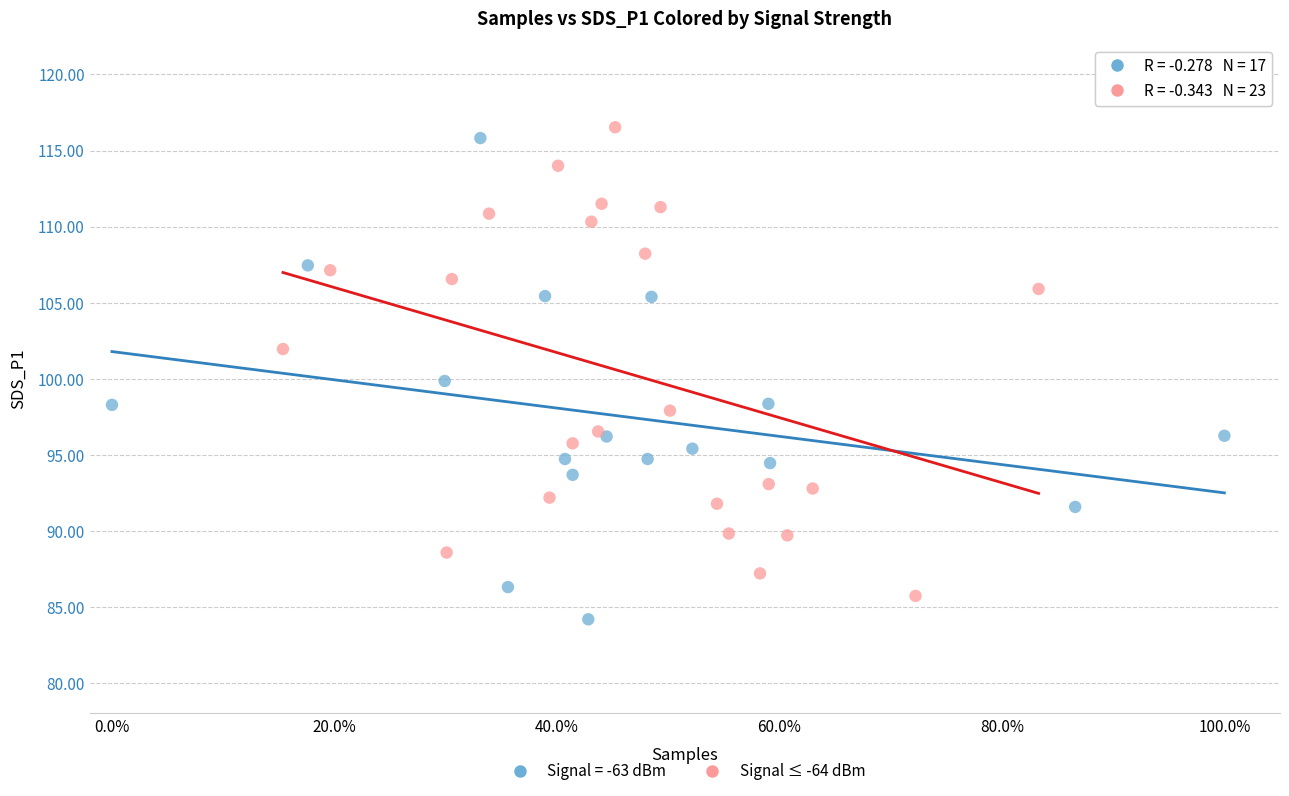

What are all the series names shown in the legend?

Signal = -63 dBm, Signal ≤ -64 dBm